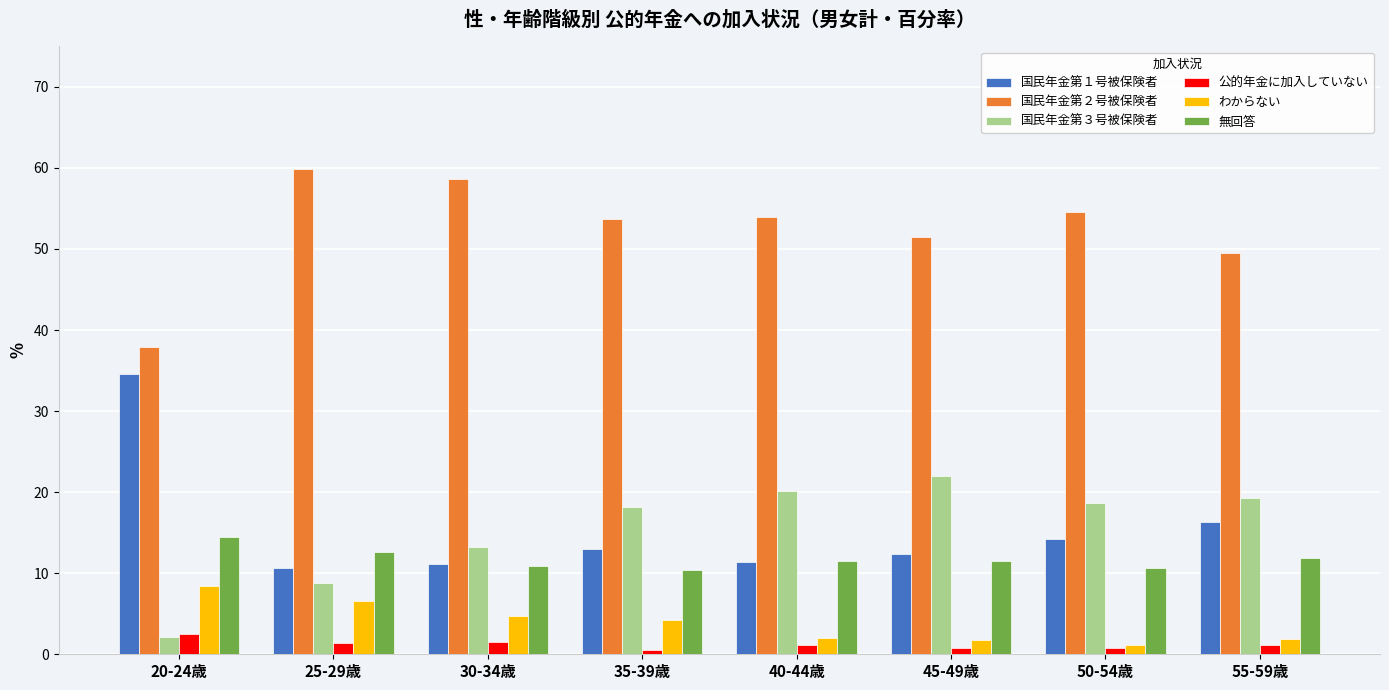

List the series in order of their peak value, lowest first.

公的年金に加入していない, わからない, 無回答, 国民年金第３号被保険者, 国民年金第１号被保険者, 国民年金第２号被保険者